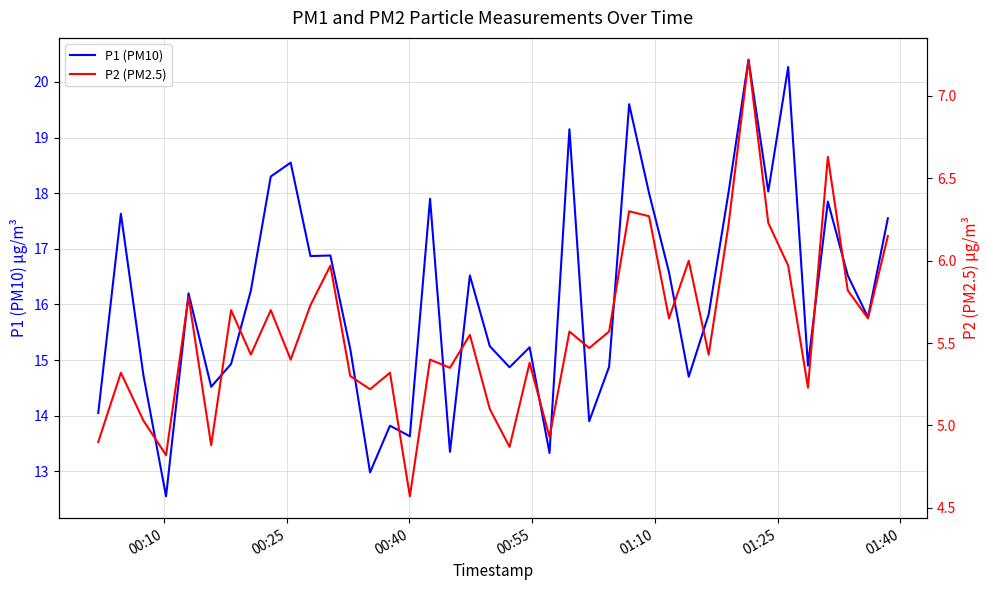

How many lines are shown in the chart?

2